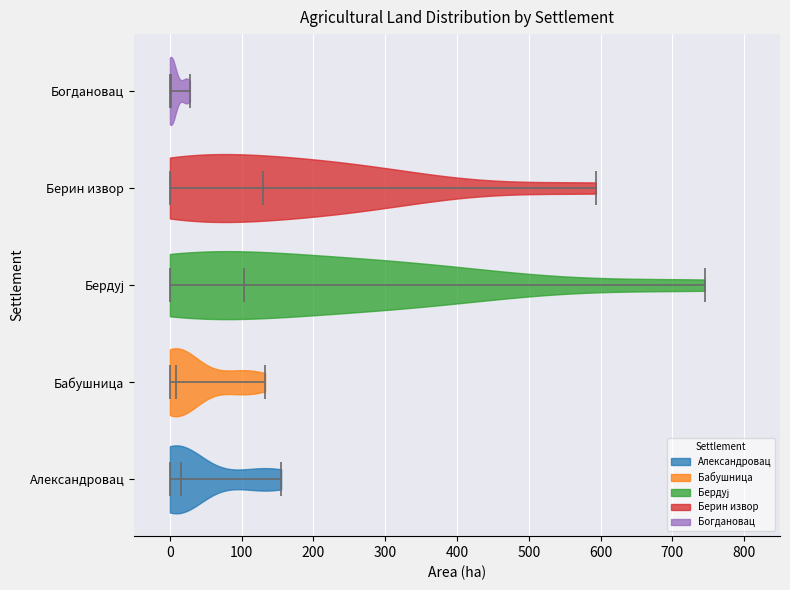

What is the lowest point the violin for Берин извор reaches on the x-axis? The values are not printed on the chart, so give them approximately, as read against the axis.

0